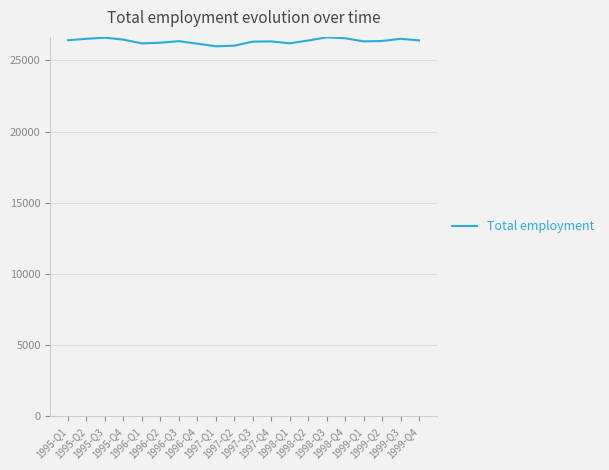

Where does the data first go above 26358?

1995-Q1